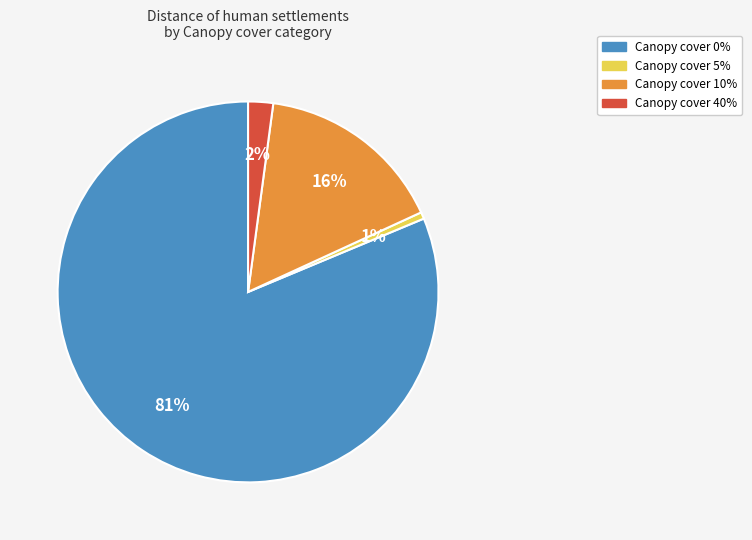

Which slice is the smallest?

Canopy cover 5%